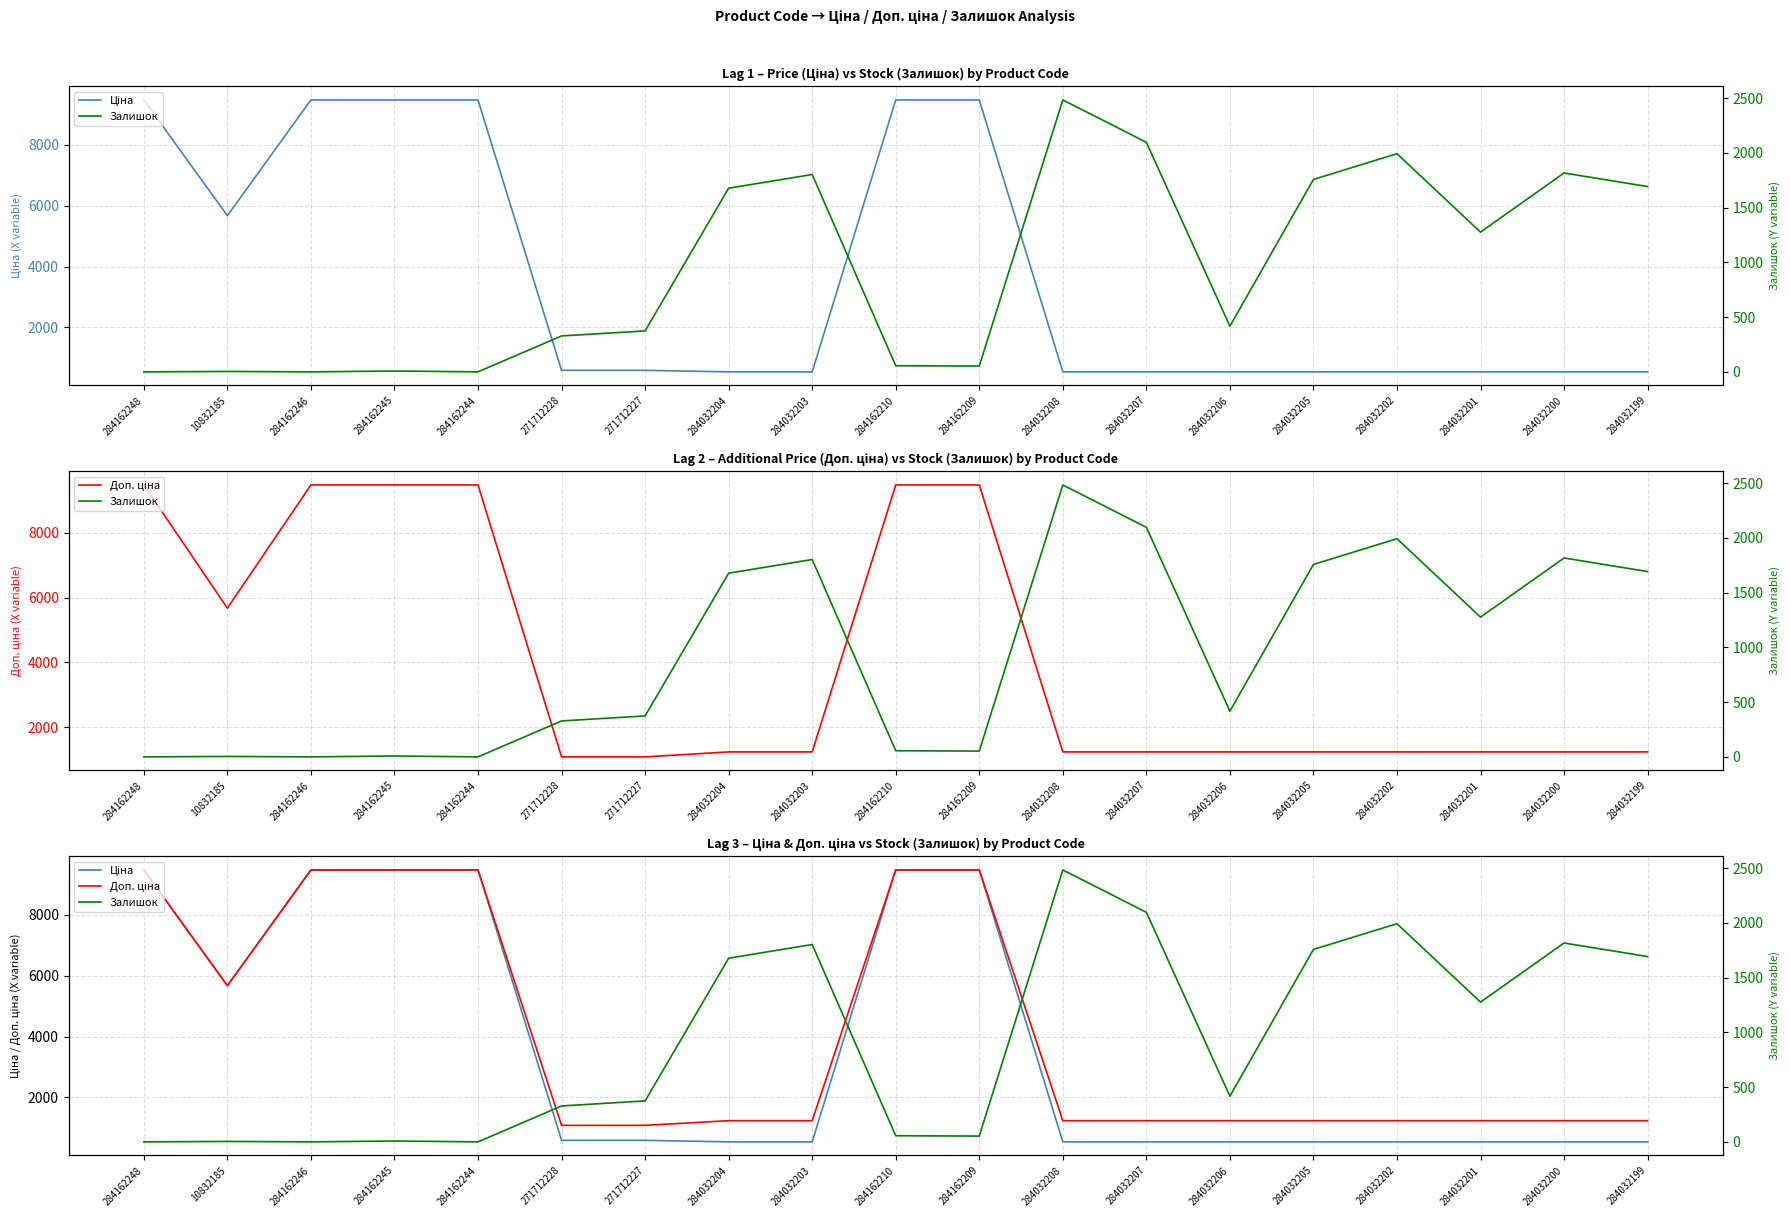

At which label does Доп. ціна reach its minimum?

271712228